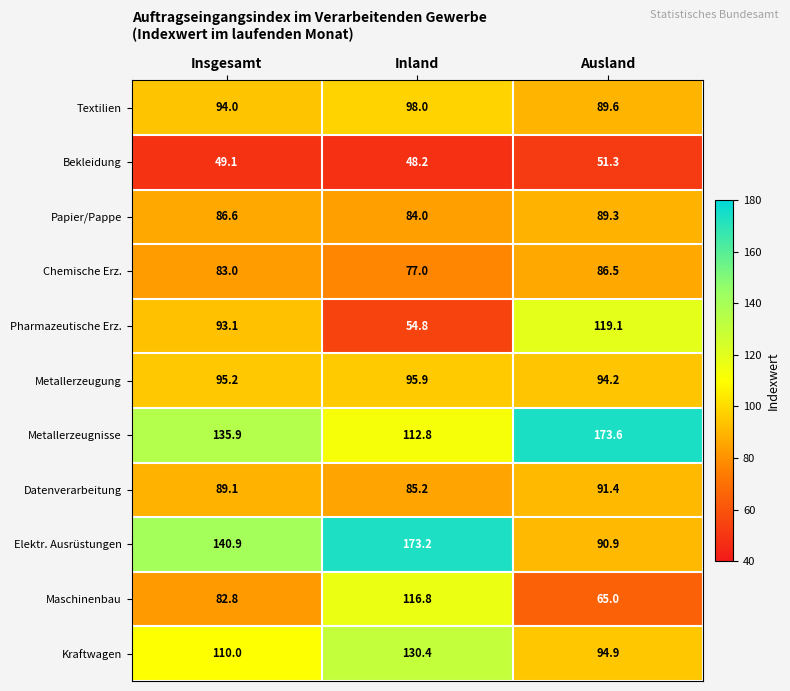

What is the spread (max minus min) of values at Ausland?

122.3